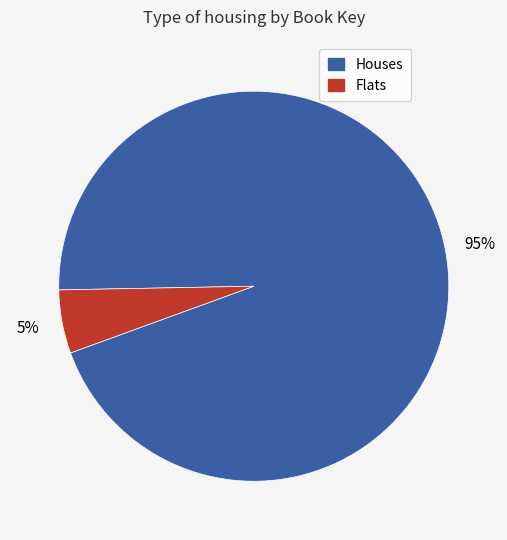

To the nearest percent, what is the average slice percentage?

50%